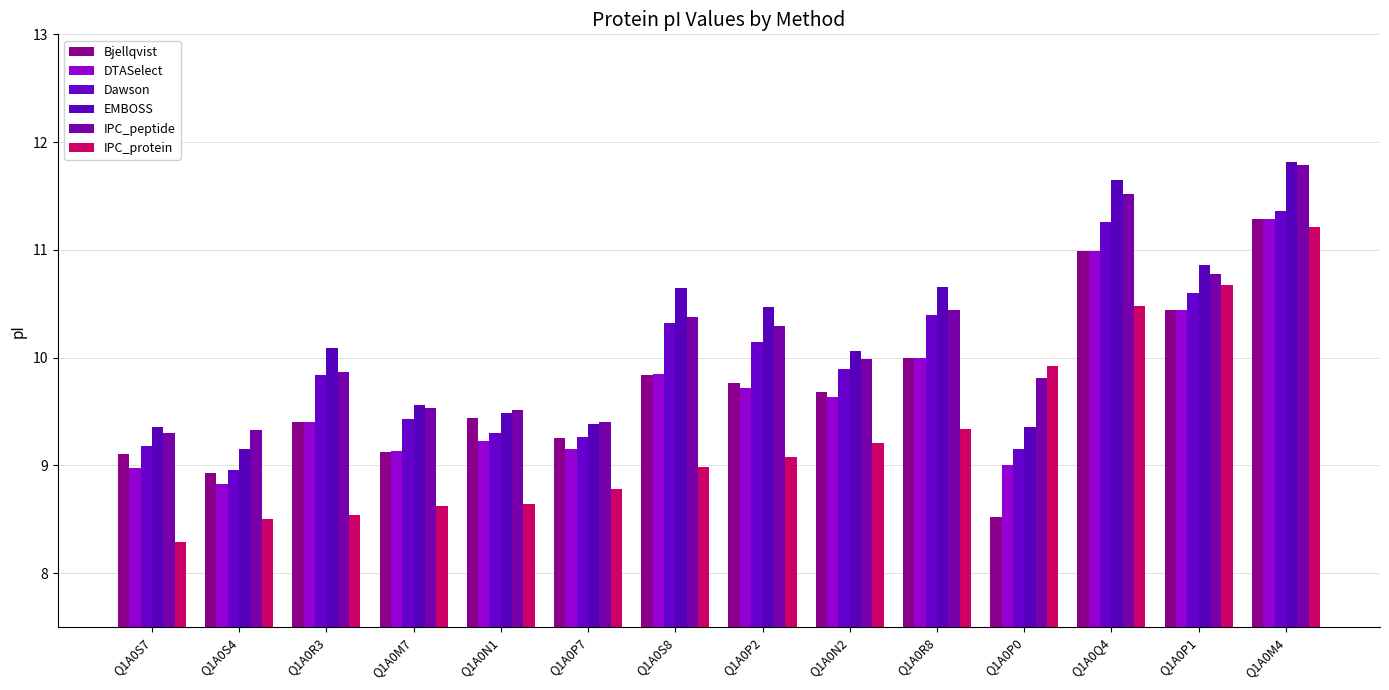

How many data points in EMBOSS are above 10?

8